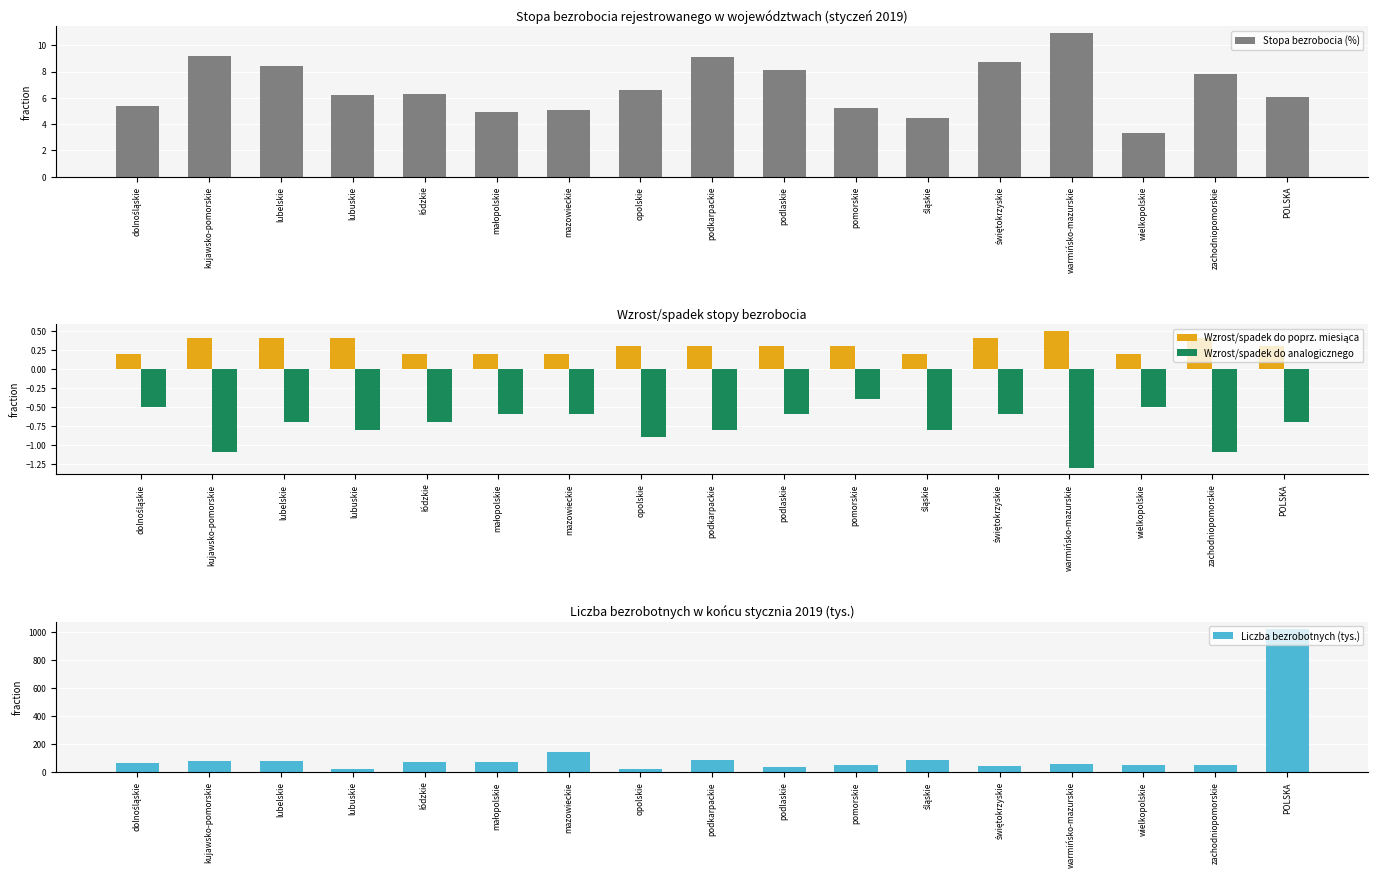

What is the approximate value of Stopa bezrobocia (%) at podkarpackie?

9.1